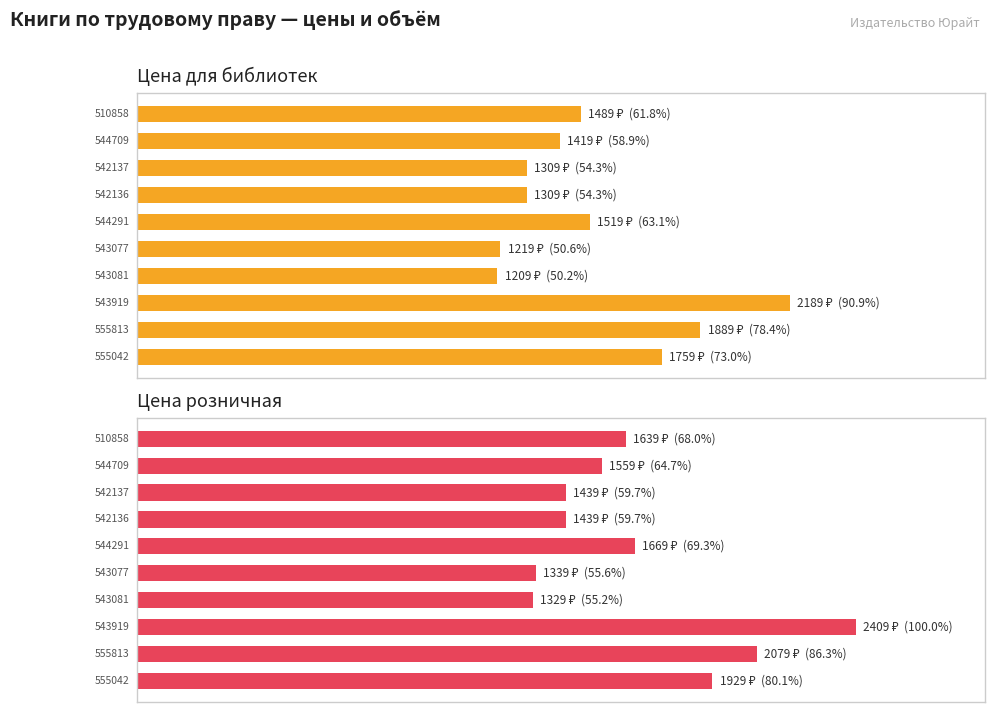

What is the minimum value shown in the chart?

1209